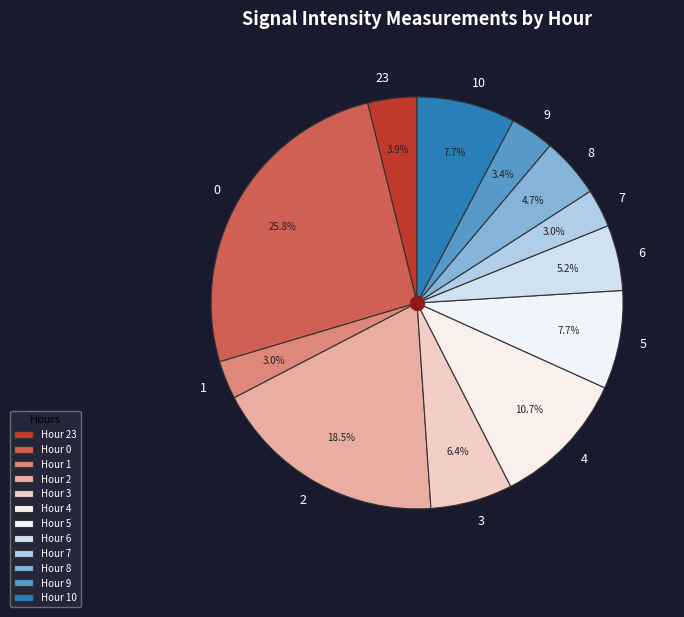

What percentage is the 8 slice, to the nearest percent?

5%